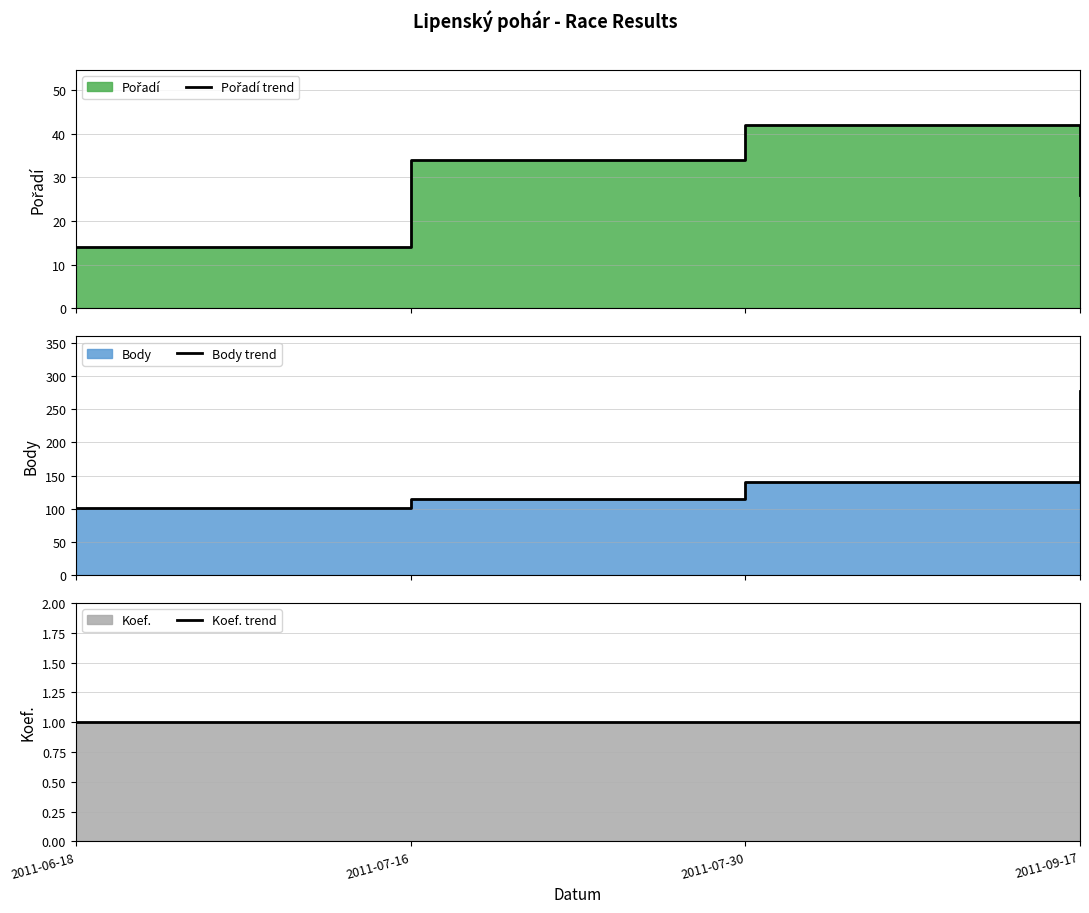

True or false: Body trend has more than 1 points higher than both neighbors.

False